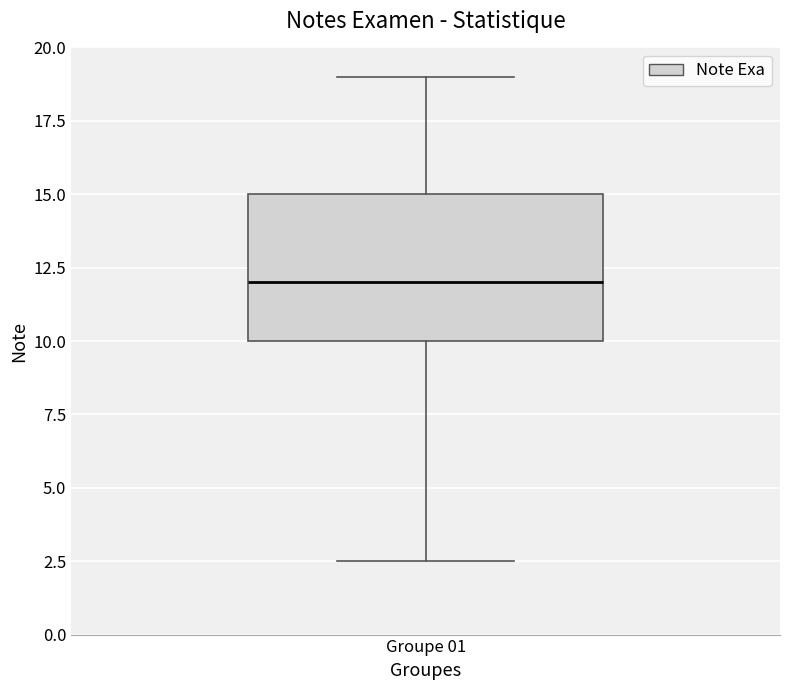

Read this box plot against the y-axis: the position of the median line, the range covered by the box, and the ends of both whiskers. The values are not printed on the chart, so give them approximately, as read against the axis.

median 12.0, box 10.0 to 15.0, whiskers 2.5 to 19.0